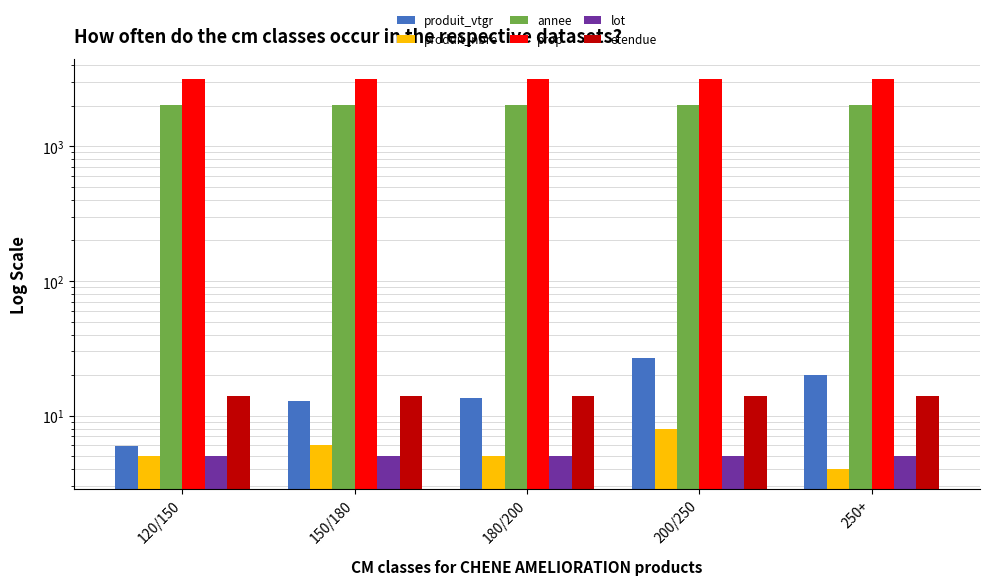

What is the maximum value shown in the chart?

3180.0